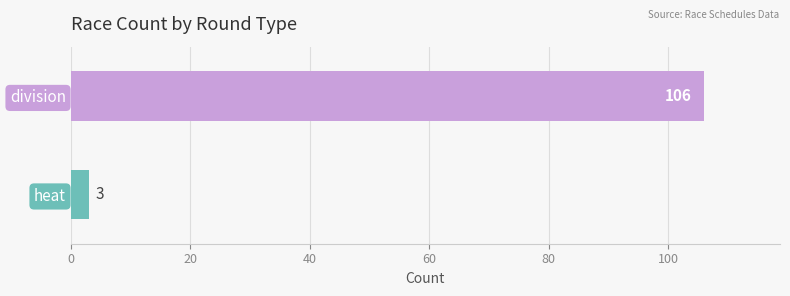

What is the greatest value displayed?

106